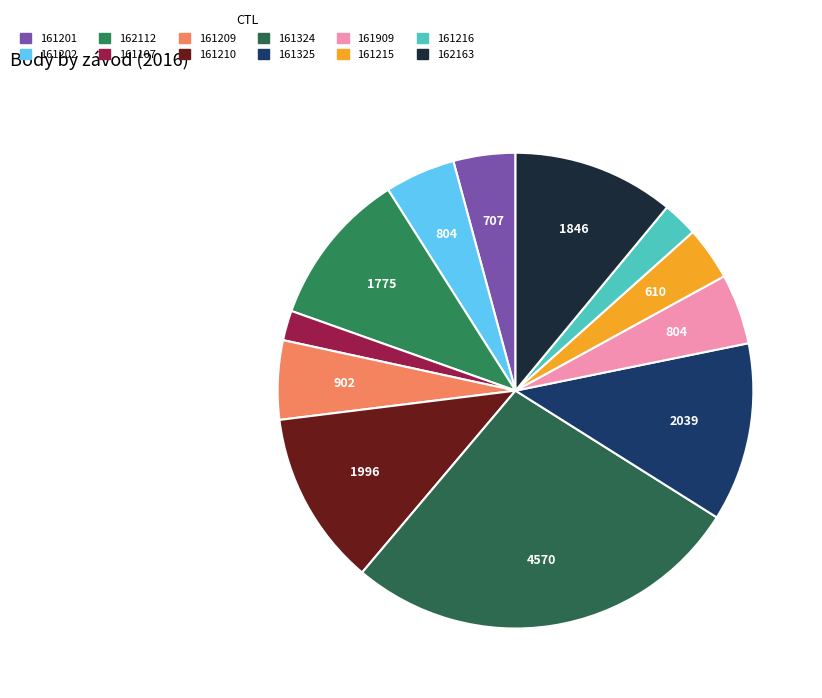

Is there any slice that represents more than half of the pie?

No